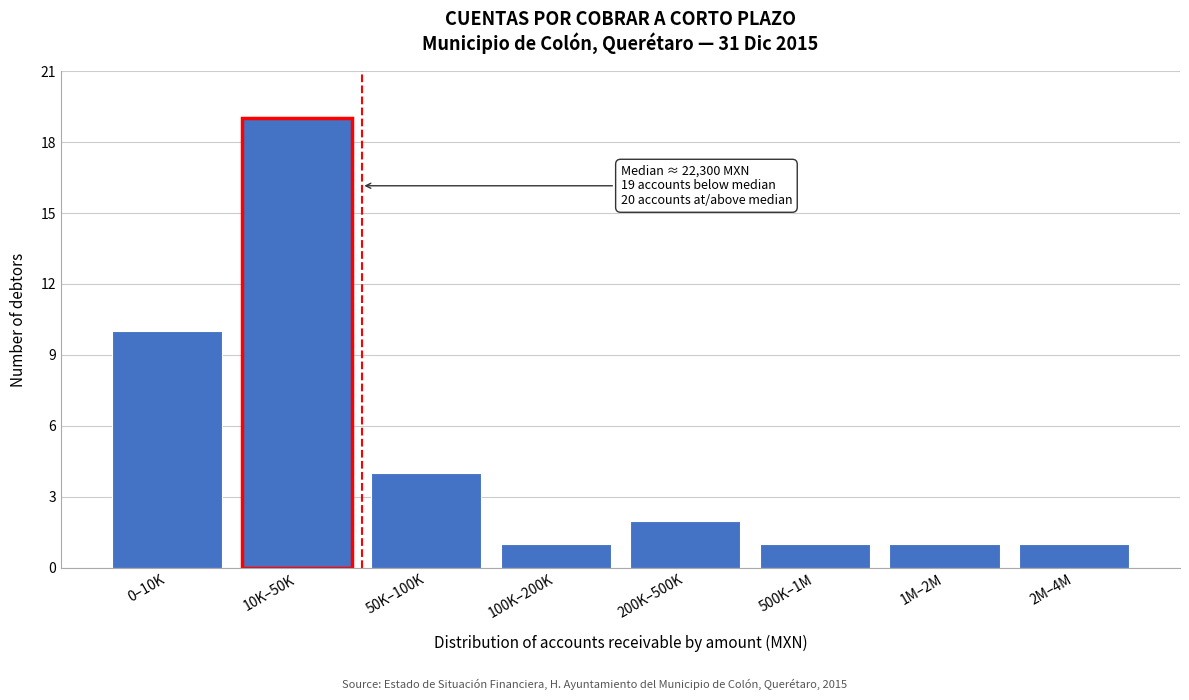

Reading right to left, transcribe all the data shown in this chart.

2M–4M=1	1M–2M=1	500K–1M=1	200K–500K=2	100K–200K=1	50K–100K=4	10K–50K=19	0–10K=10